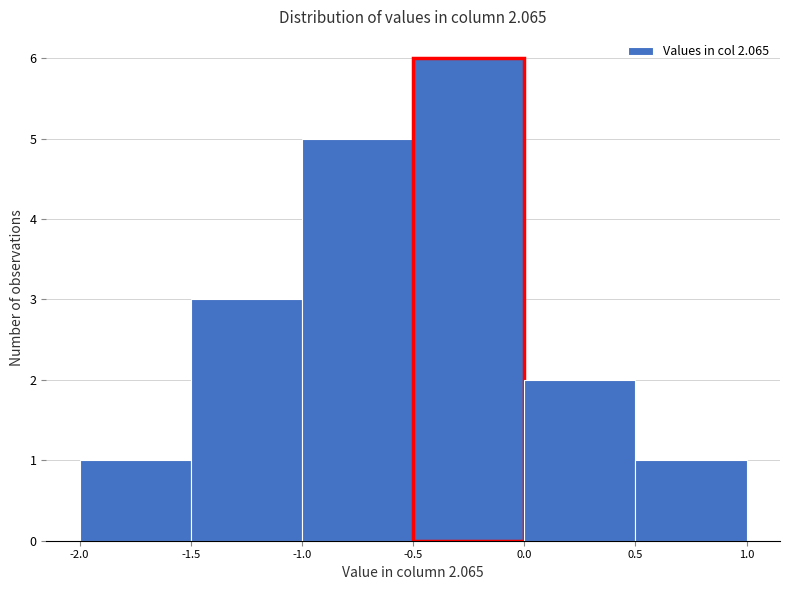

What is the height of the bar covering -1.5 to -1.0 on the x-axis? The values are not printed on the chart, so give them approximately, as read against the axis.

3